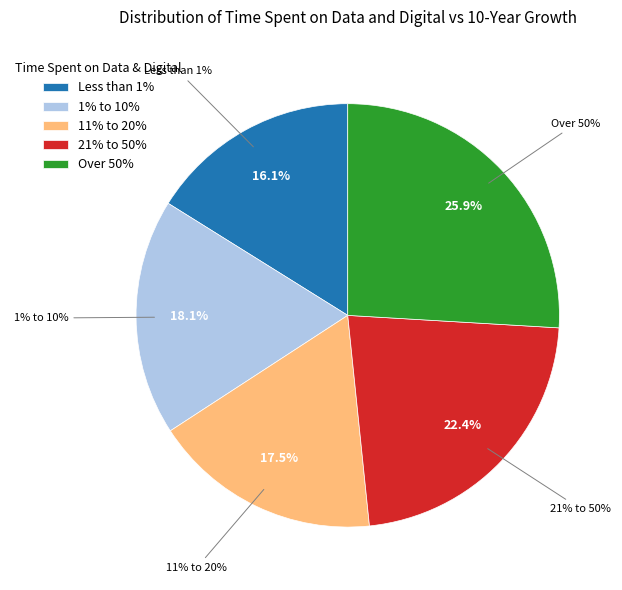

To the nearest percent, what portion does 1% to 10% represent?

18%